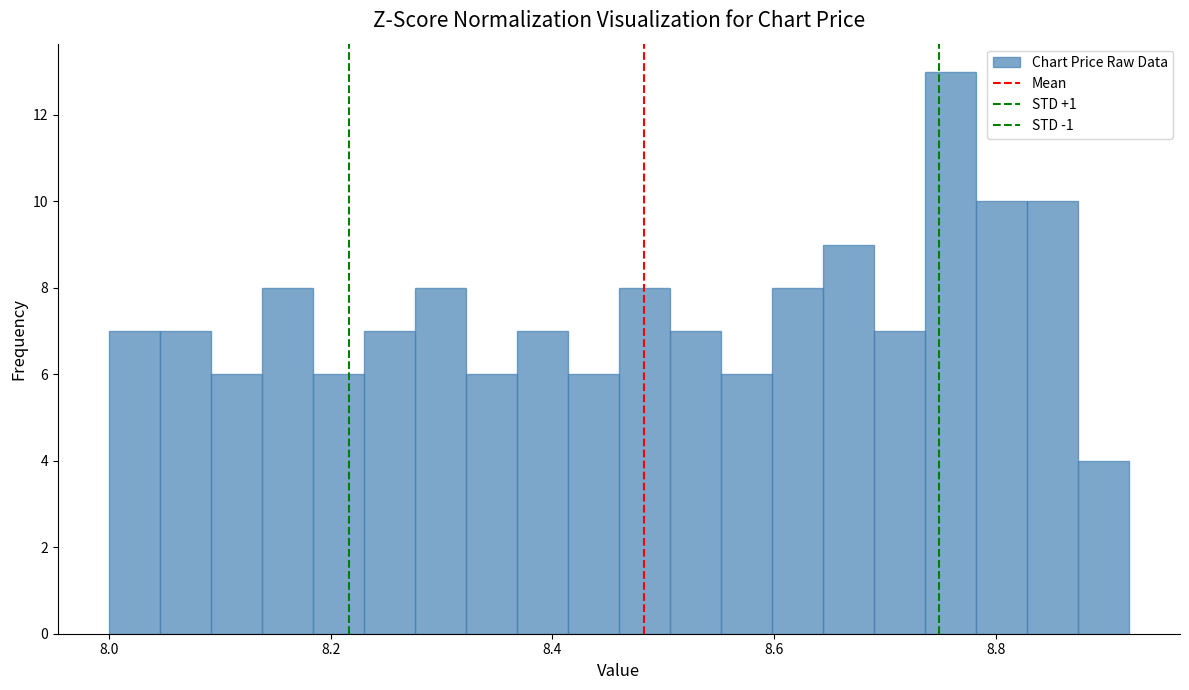

Around what value on the x-axis is the tallest bar? Give the approximate position of its centre, as read against the axis.

8.76